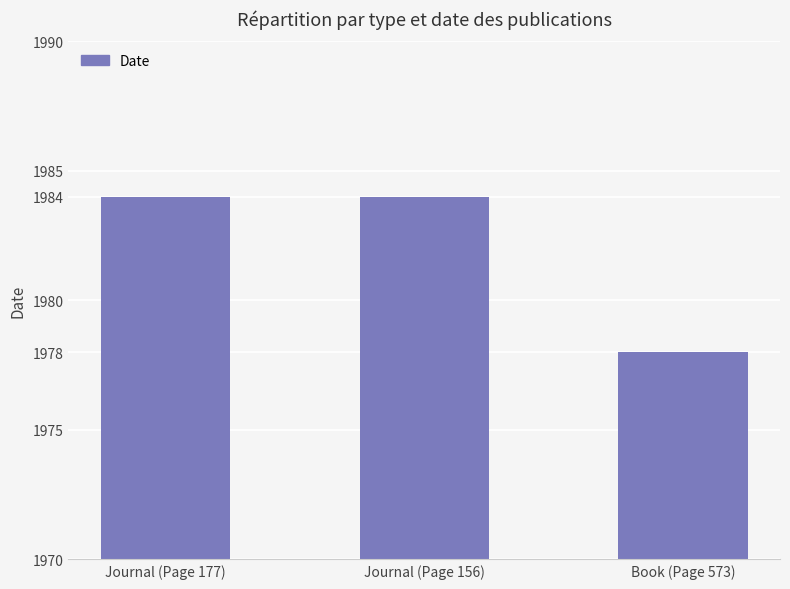

How many categories are shown in the chart?

3